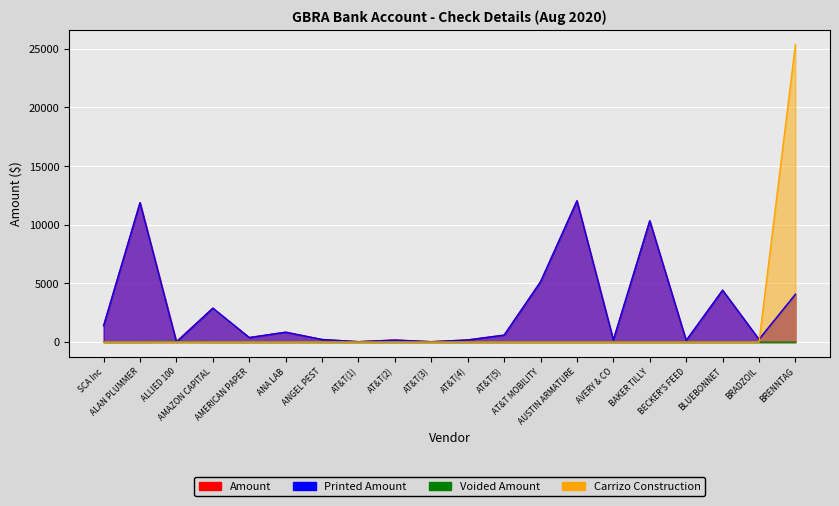

True or false: Amount and Voided Amount intersect in this chart.

False